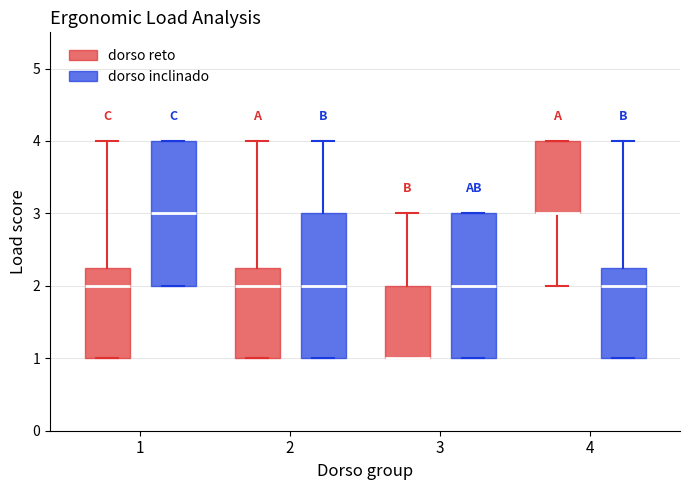

Reading left to right, transcribe this box plot: for each box, give where its median line is, the range the box spans, and where its two whiskers end, as read against the y-axis. The values are not printed on the chart, so give them approximately, as read against the axis.

1 (dorso reto): median 2.0, box 1.0 to 2.3, whiskers 1.0 to 4.0
1 (dorso inclinado): median 3.0, box 2.0 to 4.0, whiskers 2.0 to 4.0
2 (dorso reto): median 2.0, box 1.0 to 2.3, whiskers 1.0 to 4.0
2 (dorso inclinado): median 2.0, box 1.0 to 3.0, whiskers 1.0 to 4.0
3 (dorso reto): median 1.0 (drawn on the box's lower edge), box 1.0 to 2.0, whiskers 1.0 to 3.0
3 (dorso inclinado): median 2.0, box 1.0 to 3.0, whiskers 1.0 to 3.0
4 (dorso reto): median 3.0 (drawn on the box's lower edge), box 3.0 to 4.0, whiskers 2.0 to 4.0
4 (dorso inclinado): median 2.0, box 1.0 to 2.3, whiskers 1.0 to 4.0